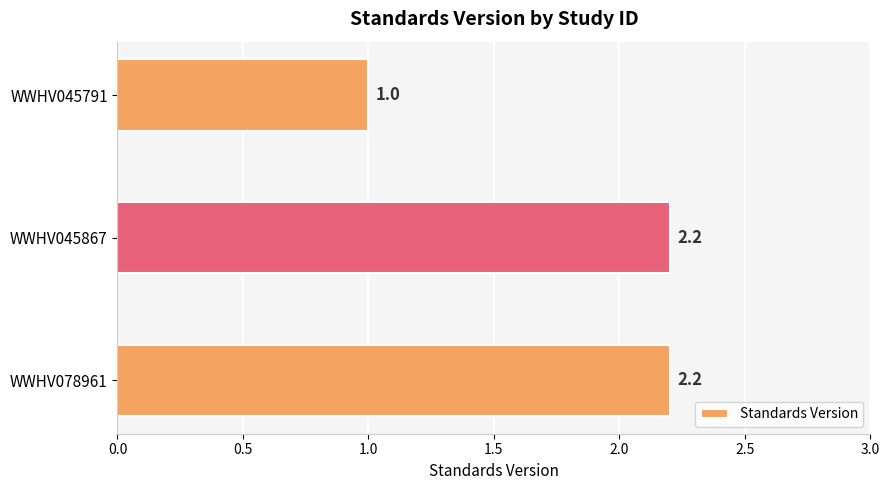

Reading top to bottom, transcribe all the data shown in this chart.

WWHV045791=1.0	WWHV045867=2.2	WWHV078961=2.2